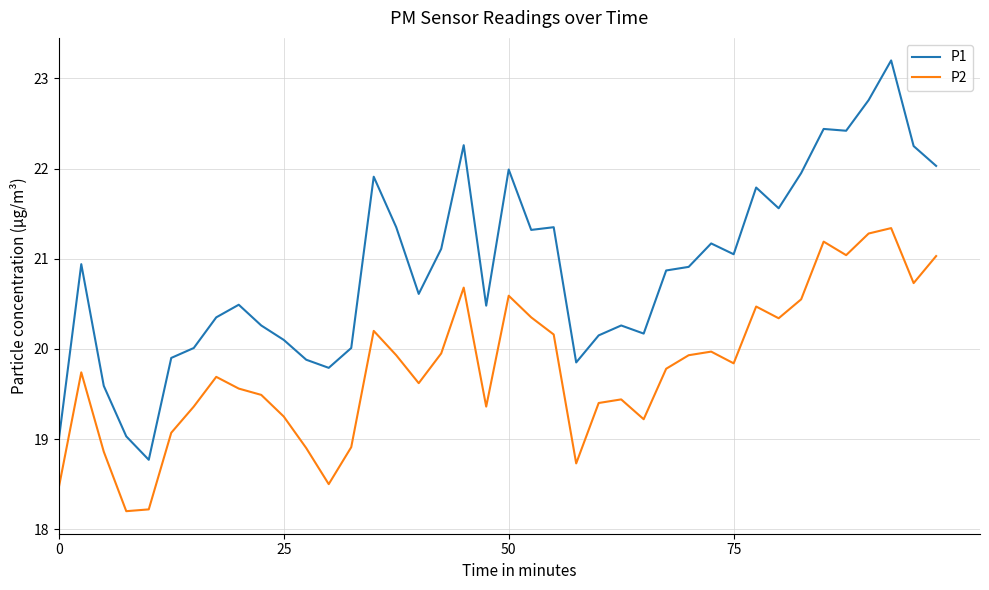

What is the difference between the second highest and second lowest values in the P2 series?

3.1